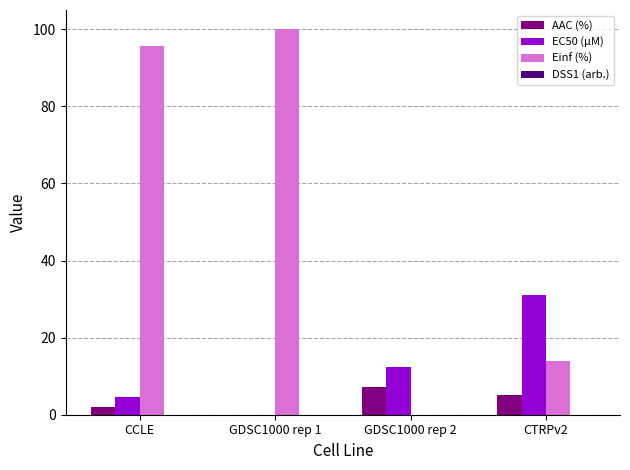

How many series are shown in this chart?

4